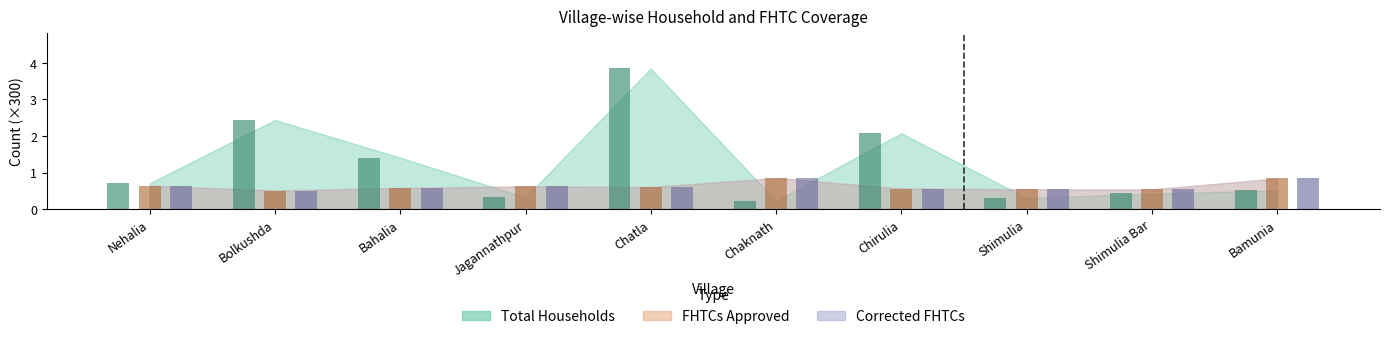

Rank the categories by Total Households value from lowest to highest.

Chaknath, Shimulia, Jagannathpur, Shimulia Bar, Bamunia, Nehalia, Bahalia, Chirulia, Bolkushda, Chatla